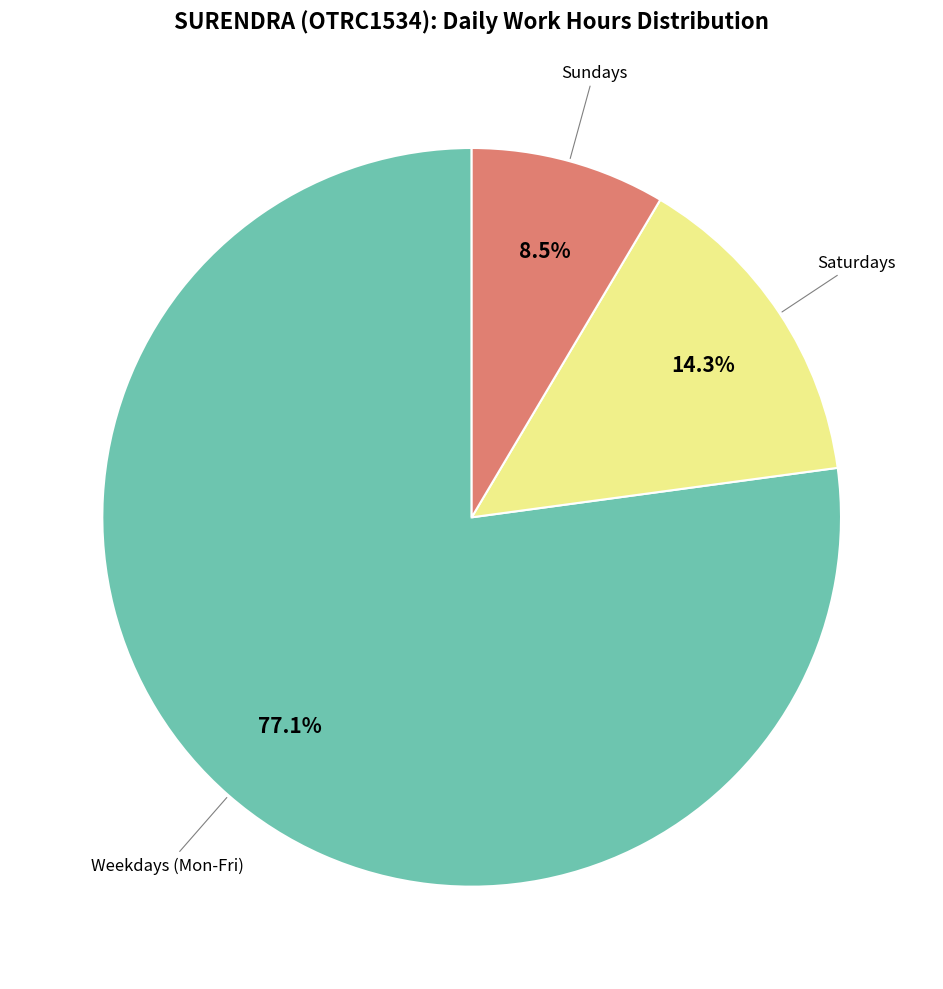

Is there any slice that represents more than half of the pie?

Yes